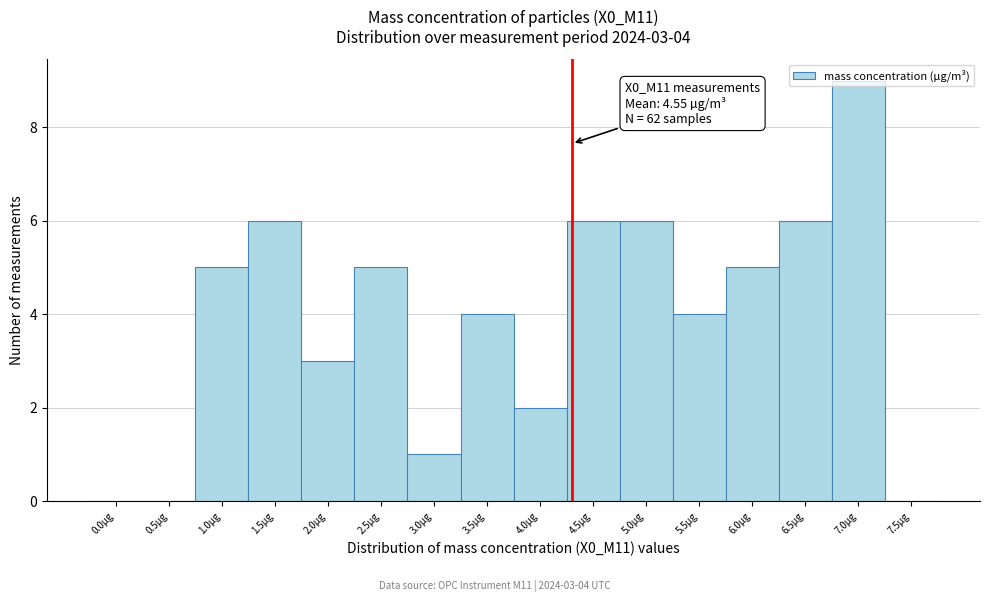

At which category does the chart reach its peak across all series?

7.0µg